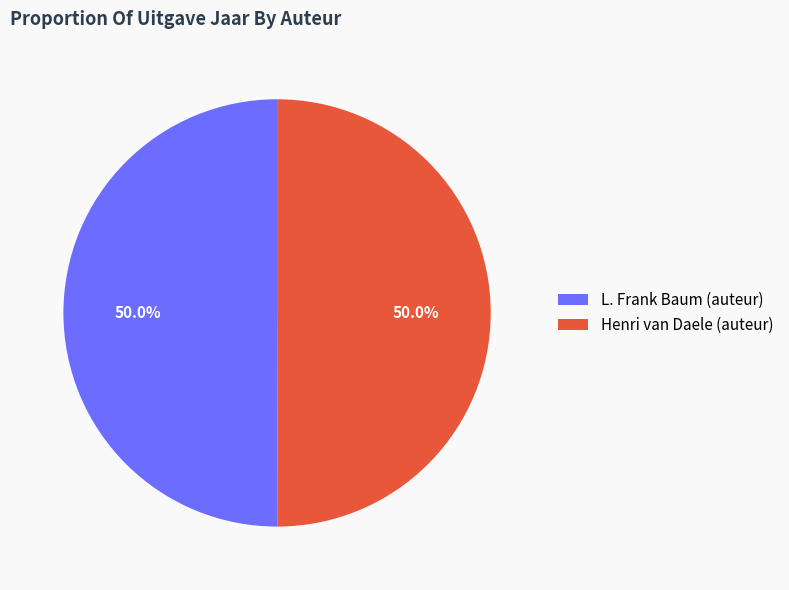

To the nearest percent, what percentage of the pie is L. Frank Baum (auteur)?

50%